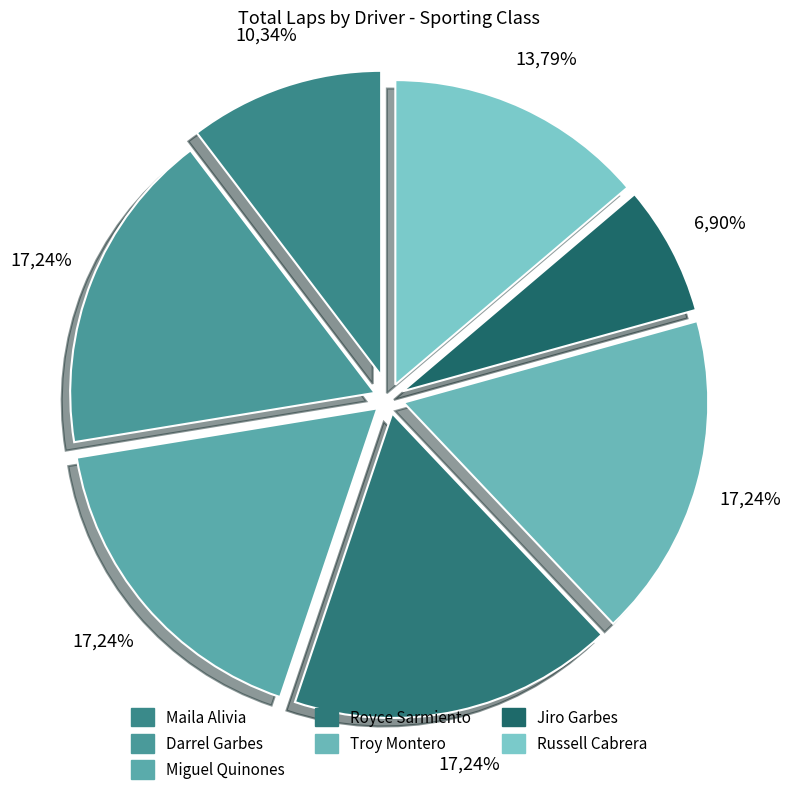

What percentage is NOT represented by Darrel Garbes?

82.8%